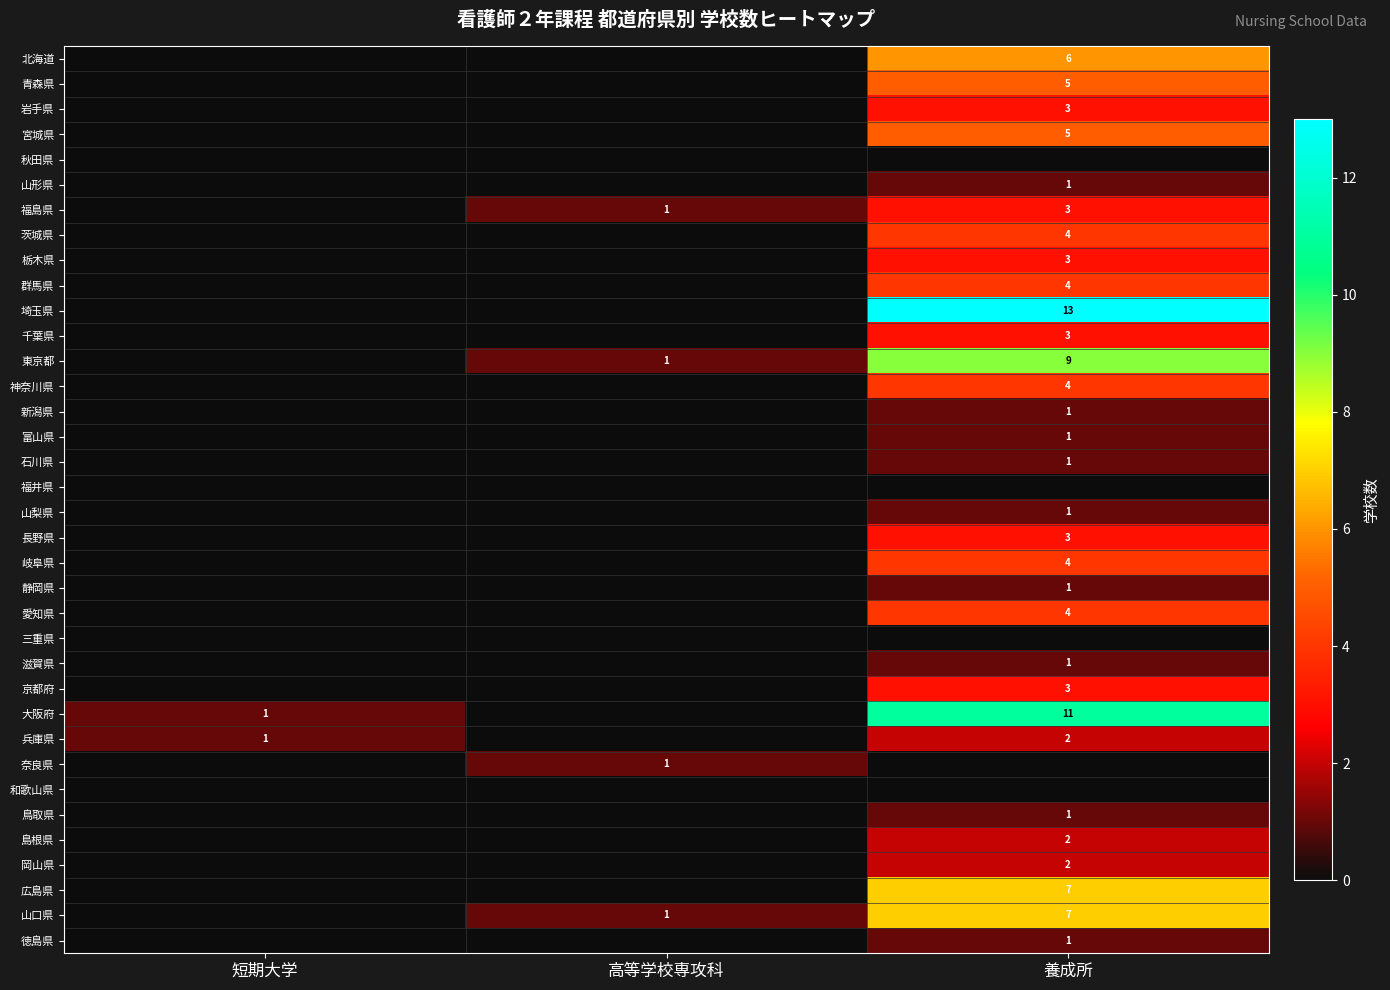

Is it true that 徳島県 equals 1 at 養成所?

True